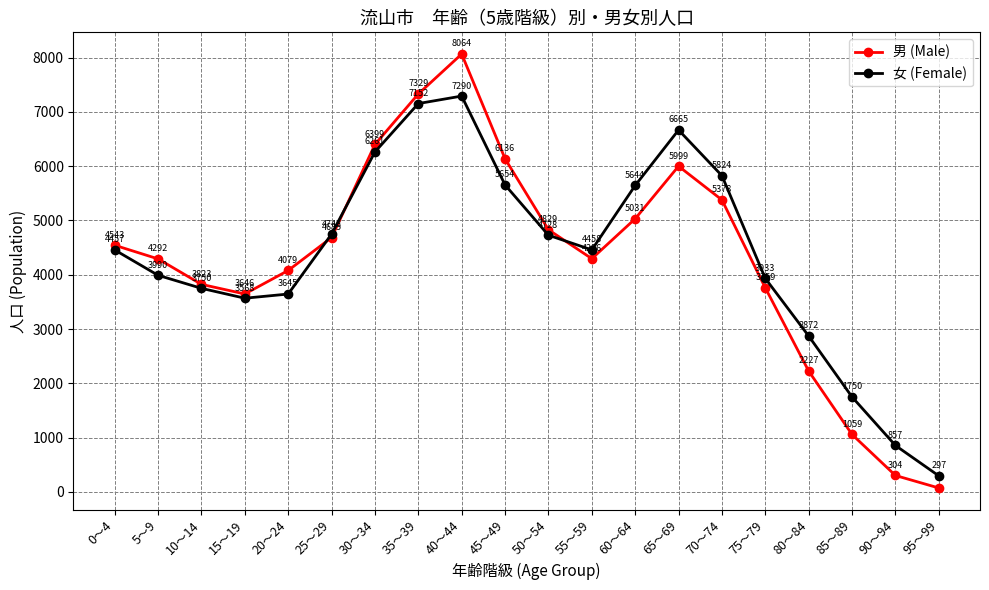

Reading right to left, what are all the values shown in this chart?

男 (Male): 74	304	1059	2227	3759	5378	5999	5031	4296	4829	6136	8064	7329	6399	4685	4079	3646	3823	4292	4543
女 (Female): 297	857	1750	2872	3933	5824	6665	5644	4458	4728	5654	7290	7152	6261	4748	3645	3568	3750	3990	4457